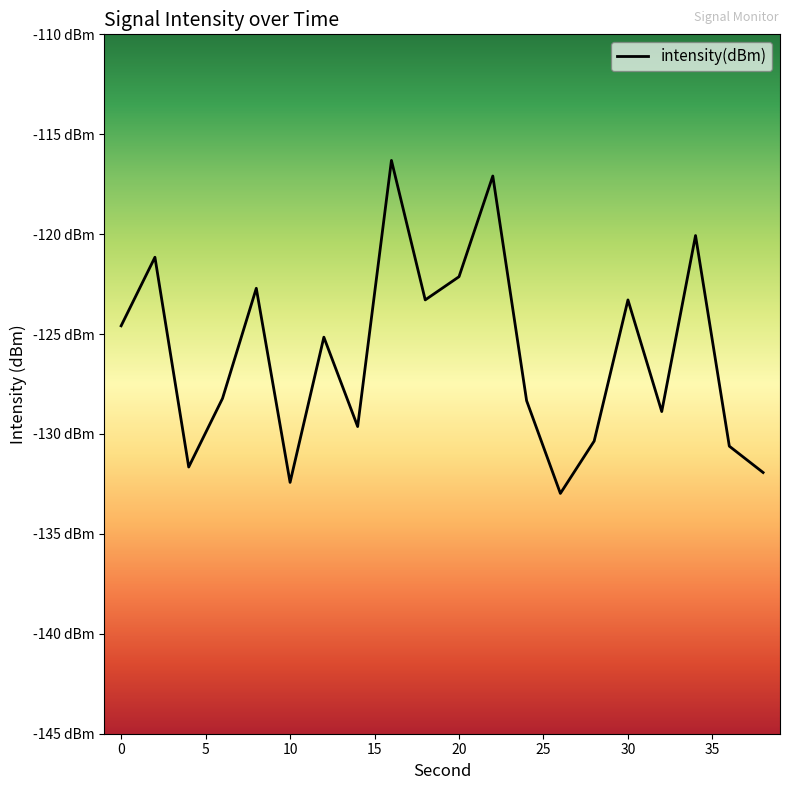

Does the chart have visible grid lines?

No